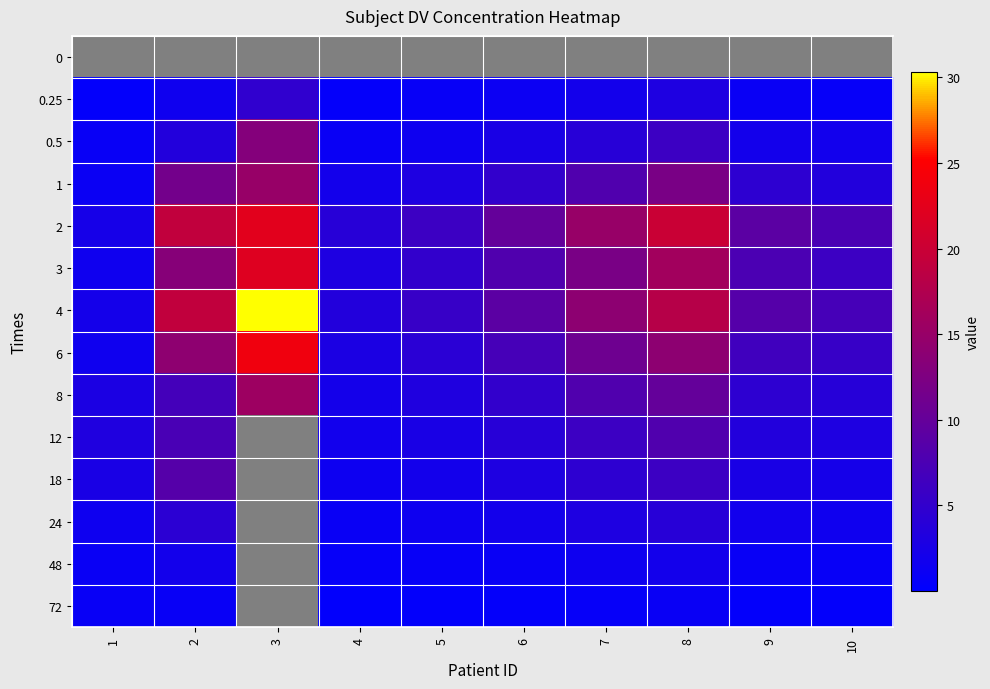

At how many categories does at least one series exceed 13?

4